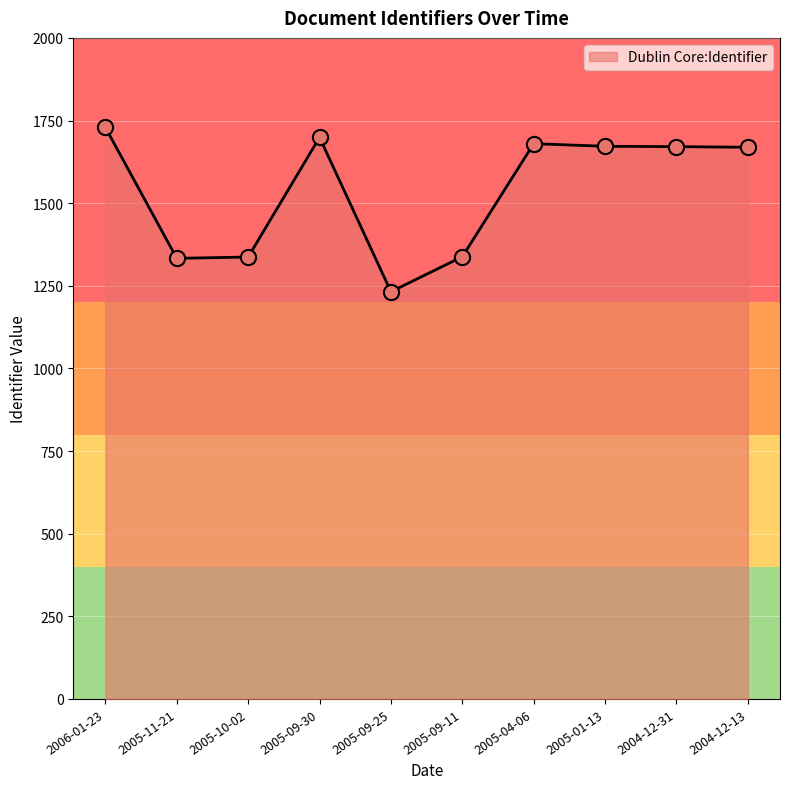

What is the change in value from 2006-01-23 to 2005-01-13?

-57